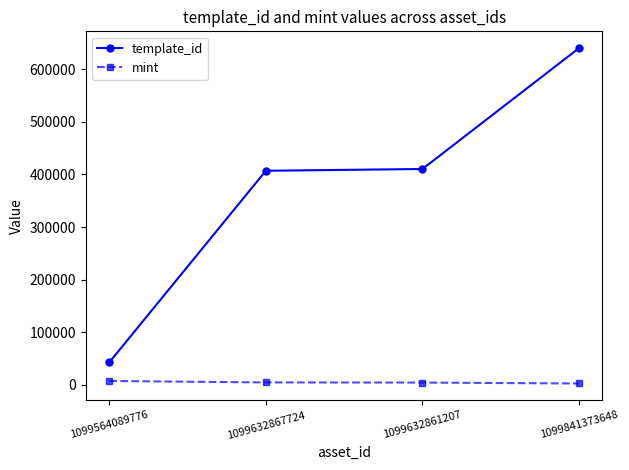

True or false: mint and template_id intersect in this chart.

False